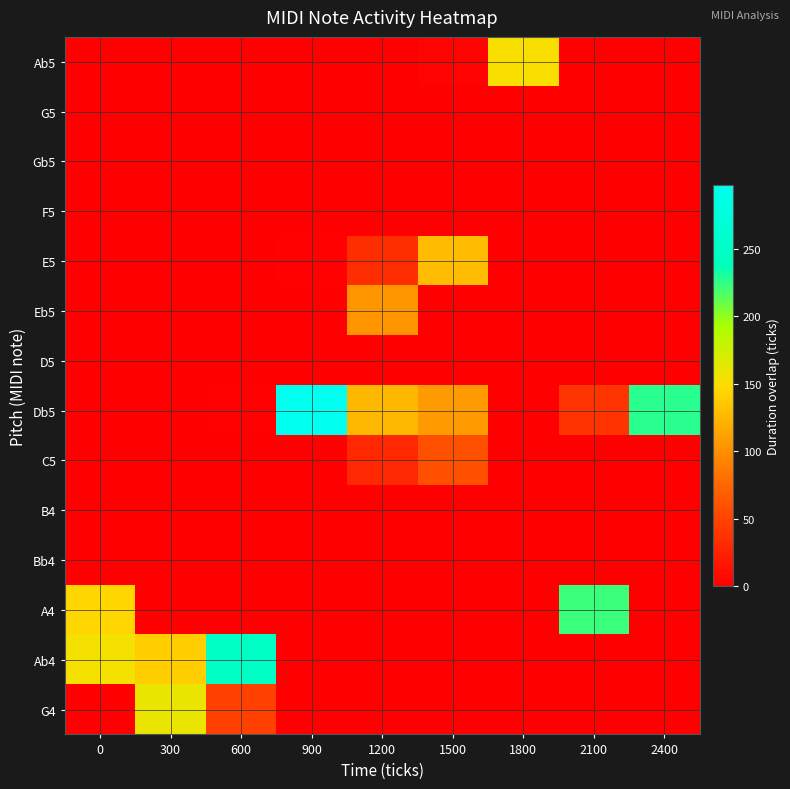

Reading left to right, what are all the values shown in this chart?

G4: 0=0	300=160	600=47	900=0	1200=0	1500=0	1800=0	2100=0	2400=0
Ab4: 0=154	300=139	600=249	900=0	1200=0	1500=0	1800=0	2100=0	2400=0
A4: 0=144	300=0	600=0	900=0	1200=0	1500=0	1800=0	2100=222	2400=0
Bb4: 0=0	300=0	600=0	900=0	1200=0	1500=0	1800=0	2100=0	2400=0
B4: 0=0	300=0	600=0	900=0	1200=0	1500=0	1800=0	2100=0	2400=0
C5: 0=0	300=0	600=0	900=0	1200=30	1500=59	1800=0	2100=0	2400=0
Db5: 0=0	300=0	600=2	900=297	1200=126	1500=107	1800=0	2100=39	2400=227
D5: 0=0	300=0	600=0	900=0	1200=0	1500=0	1800=0	2100=0	2400=0
Eb5: 0=0	300=0	600=0	900=0	1200=105	1500=0	1800=0	2100=0	2400=0
E5: 0=0	300=0	600=0	900=2	1200=34	1500=128	1800=0	2100=0	2400=0
F5: 0=0	300=0	600=0	900=0	1200=0	1500=0	1800=0	2100=0	2400=0
Gb5: 0=0	300=0	600=0	900=0	1200=0	1500=0	1800=0	2100=0	2400=0
G5: 0=0	300=0	600=0	900=0	1200=0	1500=0	1800=0	2100=0	2400=0
Ab5: 0=0	300=0	600=0	900=0	1200=0	1500=3	1800=151	2100=0	2400=0